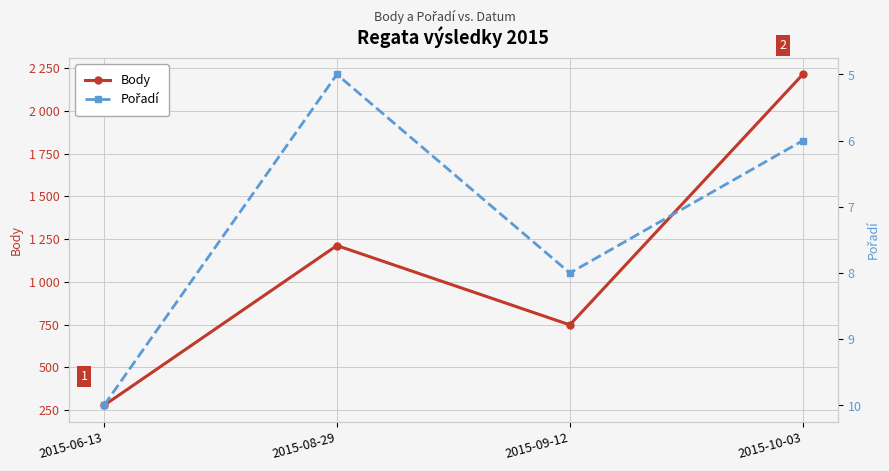

How many data points in Body are above 1212?

1